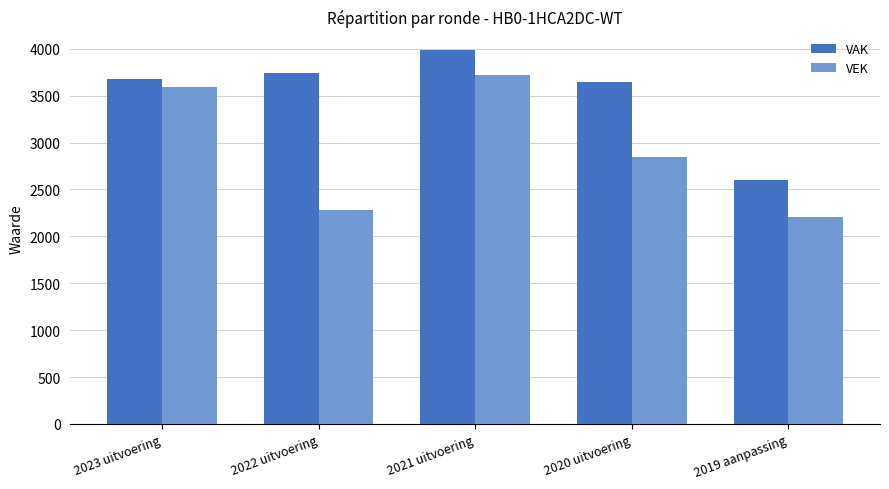

Which series changed the most between 2021 uitvoering and 2020 uitvoering?

VEK